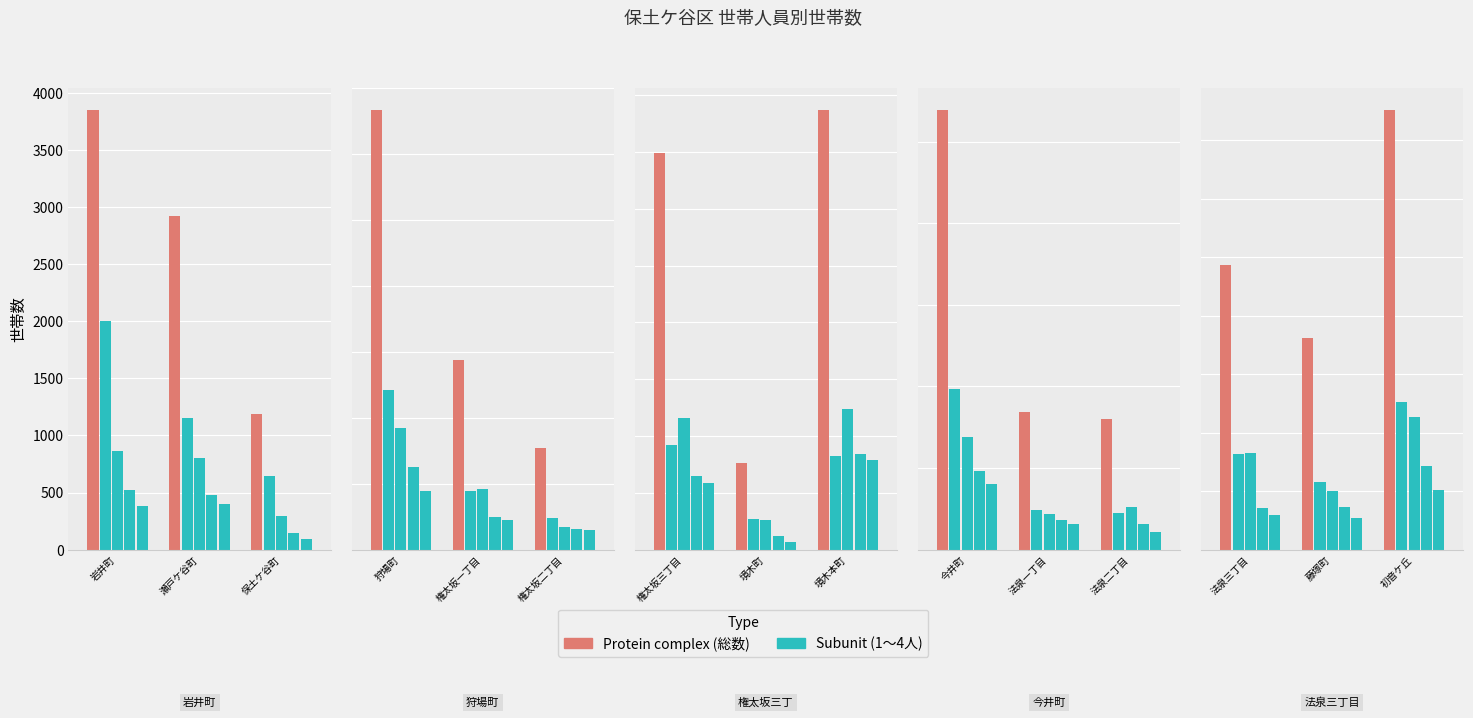

How many values in the 1人 series exceed 370?

7